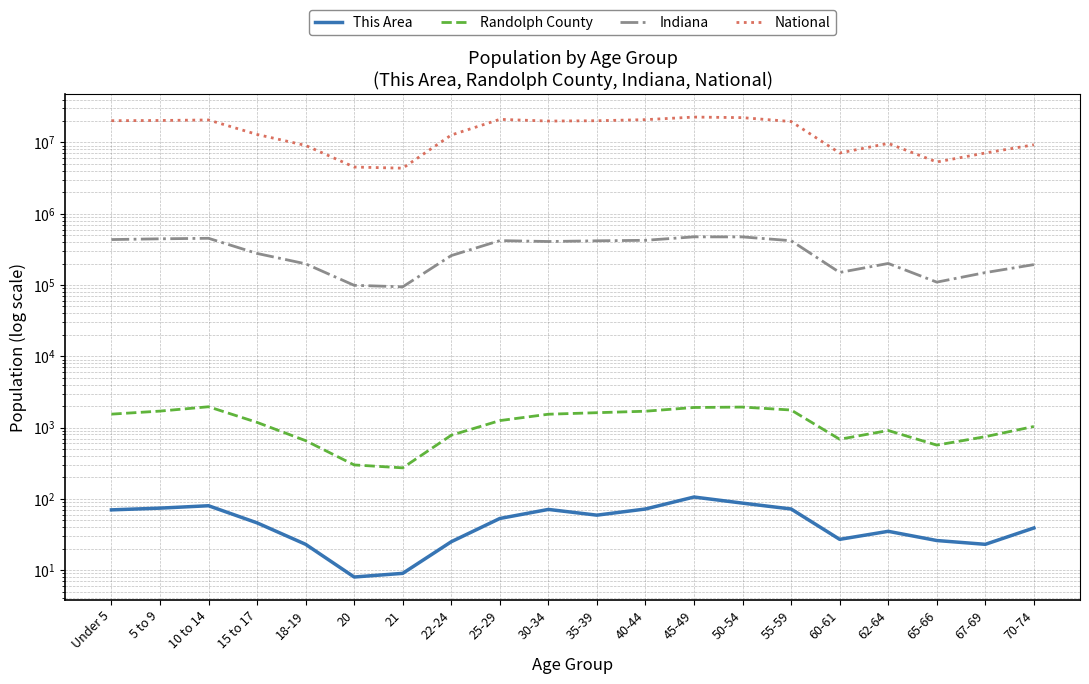

At 40-44, list the series in order from smallest to largest.

This Area, Randolph County, Indiana, National